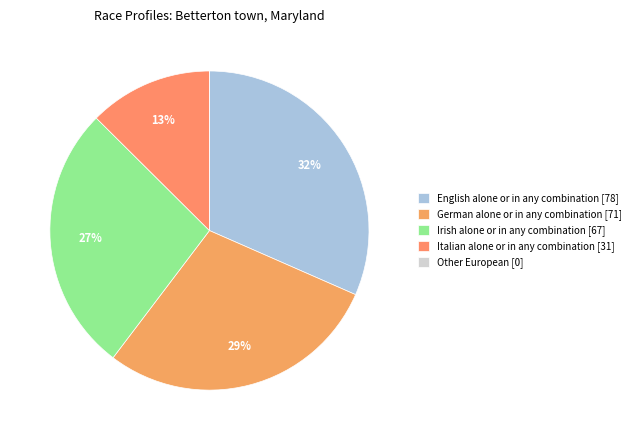

What is the largest slice in the pie chart?

English alone or in any combination [78]